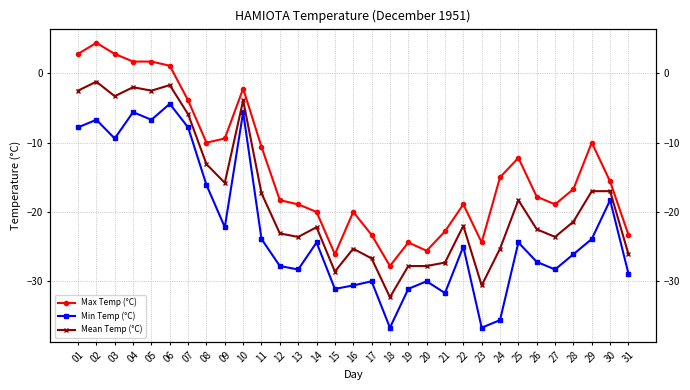

How many values in Max Temp (°C) are below zero?

25